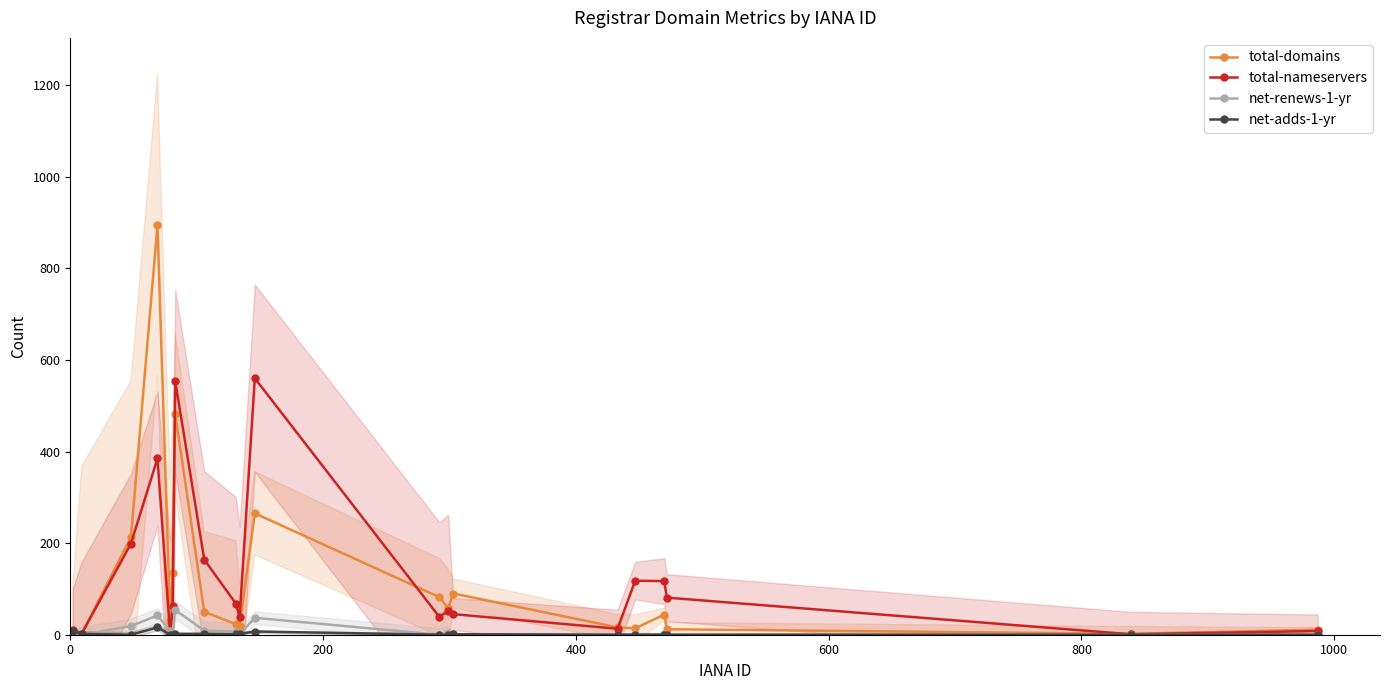

Reading left to right, what are all the values shown in this chart?

total-domains: 9	2	213	895	30	134	483	50	23	19	265	82	58	90	16	14	44	12	2	11
total-nameservers: 10	2	199	385	0	63	554	164	68	38	560	39	52	45	13	118	117	81	1	8
net-renews-1-yr: 0	0	19	42	8	2	54	9	7	1	37	0	3	1	0	1	1	0	0	0
net-adds-1-yr: 9	2	0	16	0	0	2	2	1	2	7	0	0	1	0	0	0	0	0	0